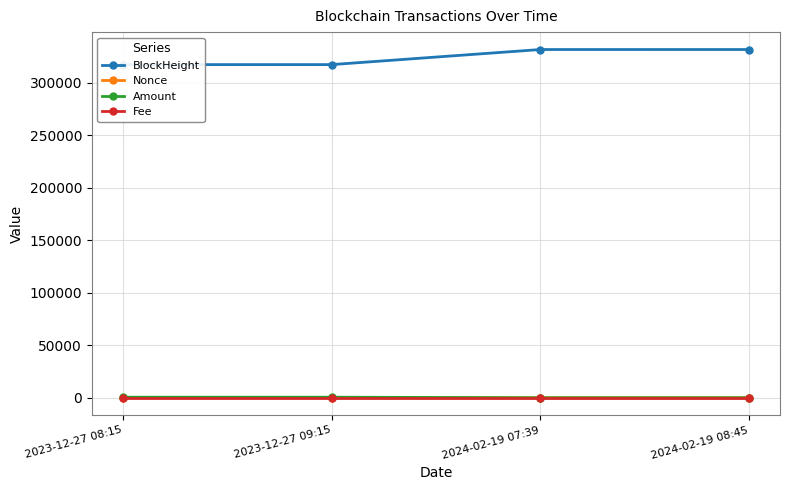

True or false: Amount and Nonce cross at least once.

False